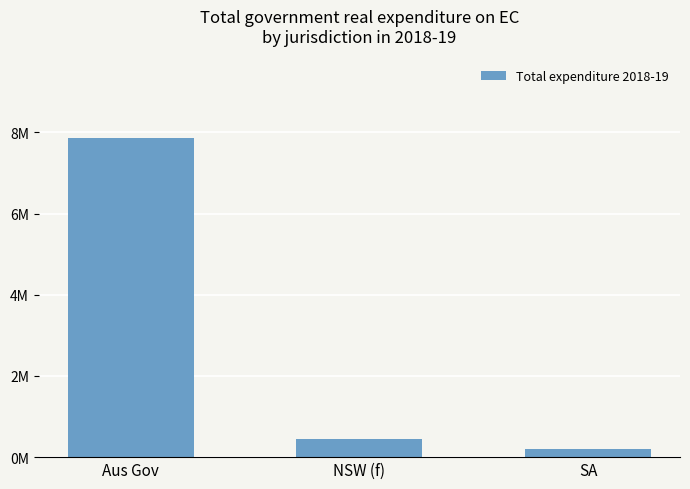

What is the change in value from NSW (f) to SA?

-233314.4